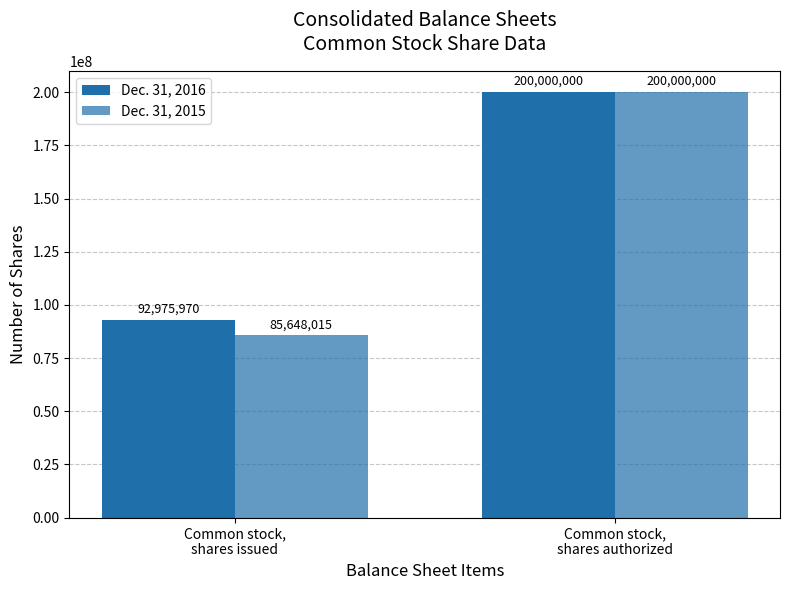

How many data points in Dec. 31, 2015 are less than 200000000?

1